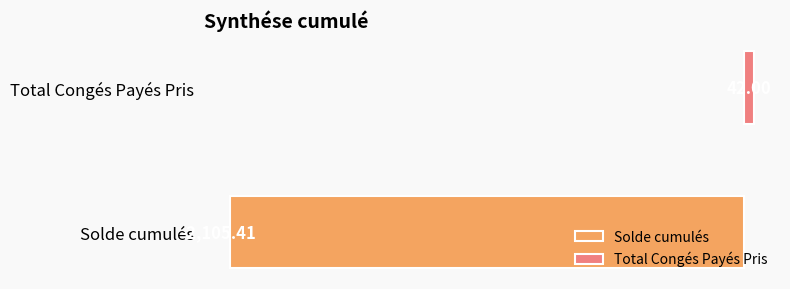

Rank the series by their maximum value, from highest to lowest.

Total Congés Payés Pris, Solde cumulés